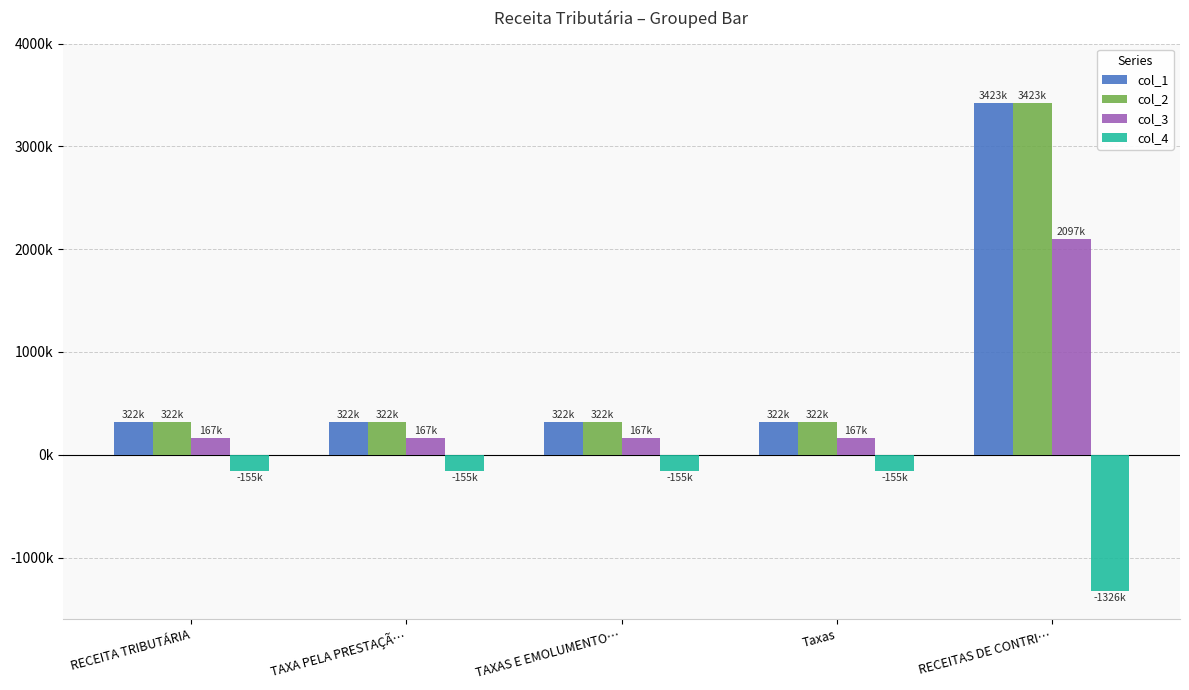

Are the bars grouped side by side (vs. stacked)?

Yes